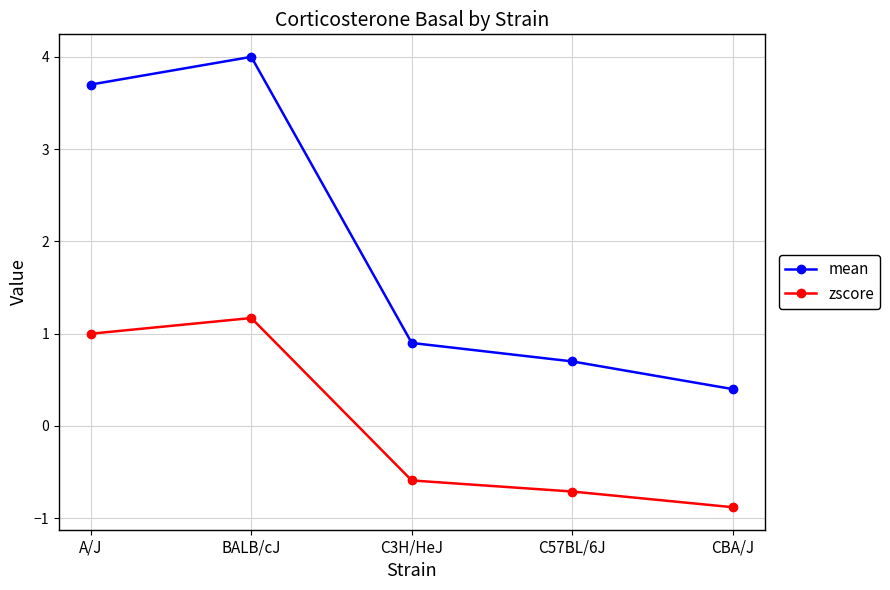

At which category is the sum across all series the highest?

BALB/cJ